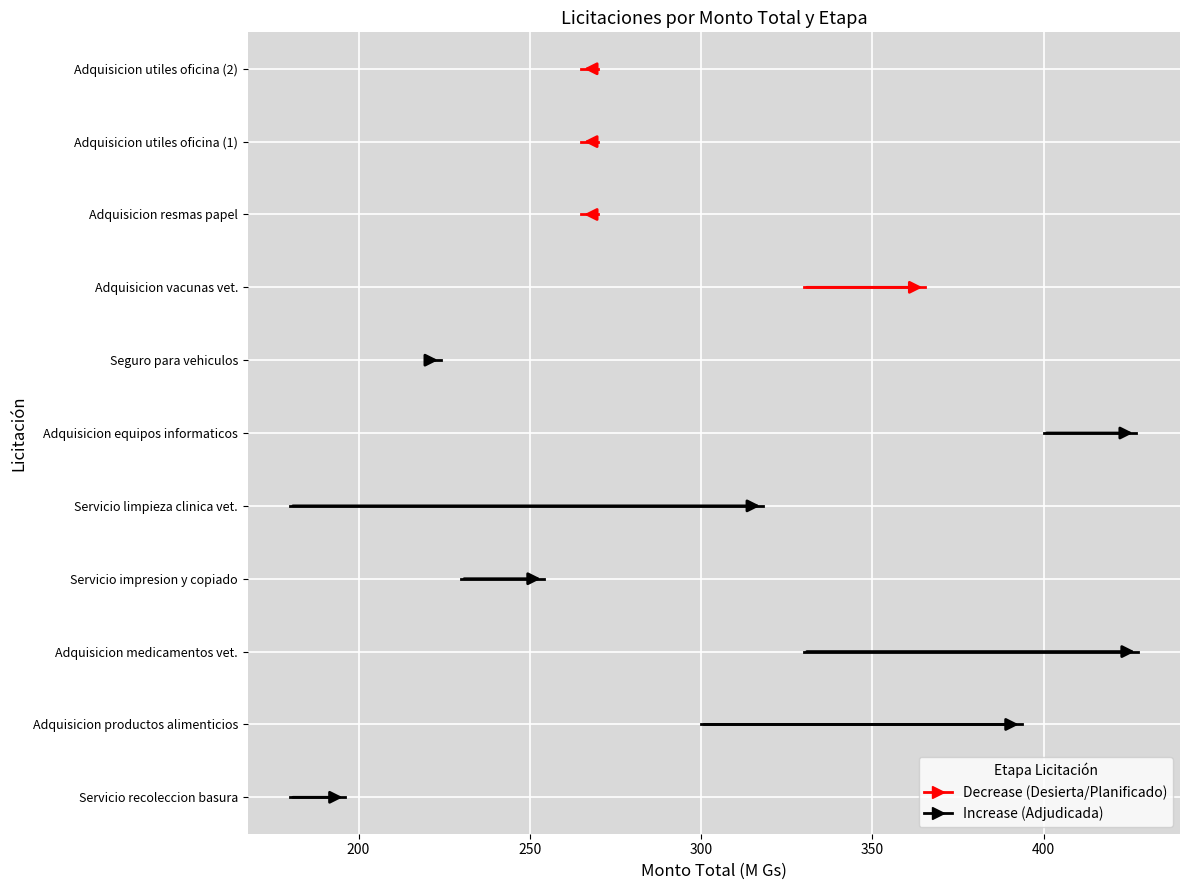

Does the chart display data point markers on the line(s)?

No